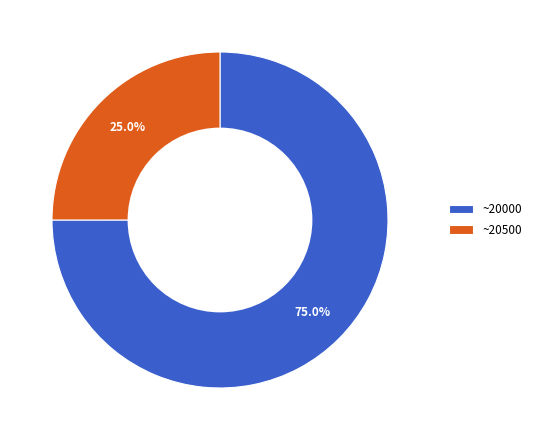

How many segments does this pie chart have?

2